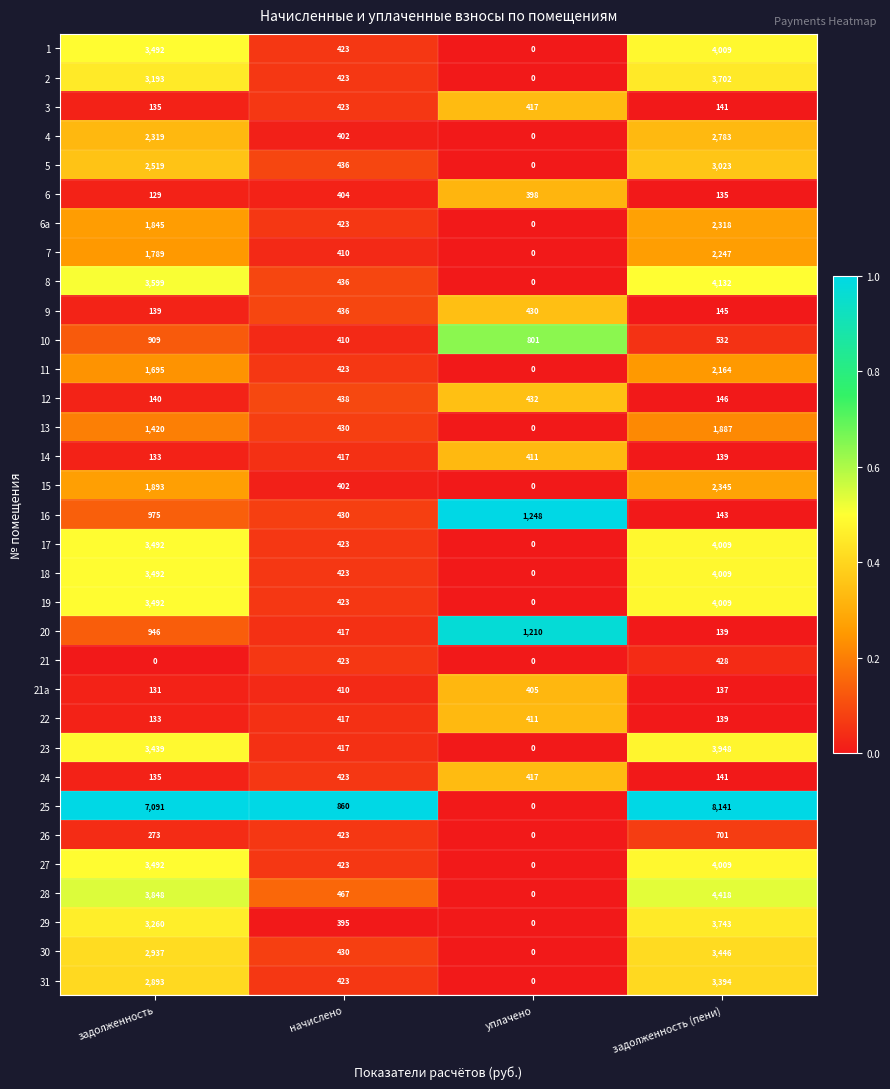

Which series has the widest spread of values?

25